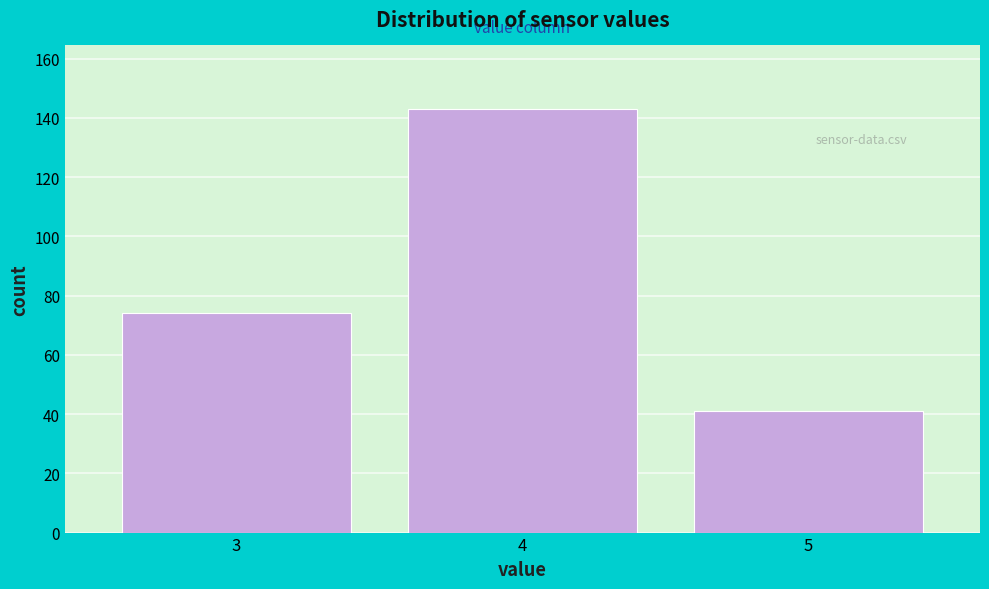

Over which range of the x-axis is the bar tallest?

3.5 to 4.5